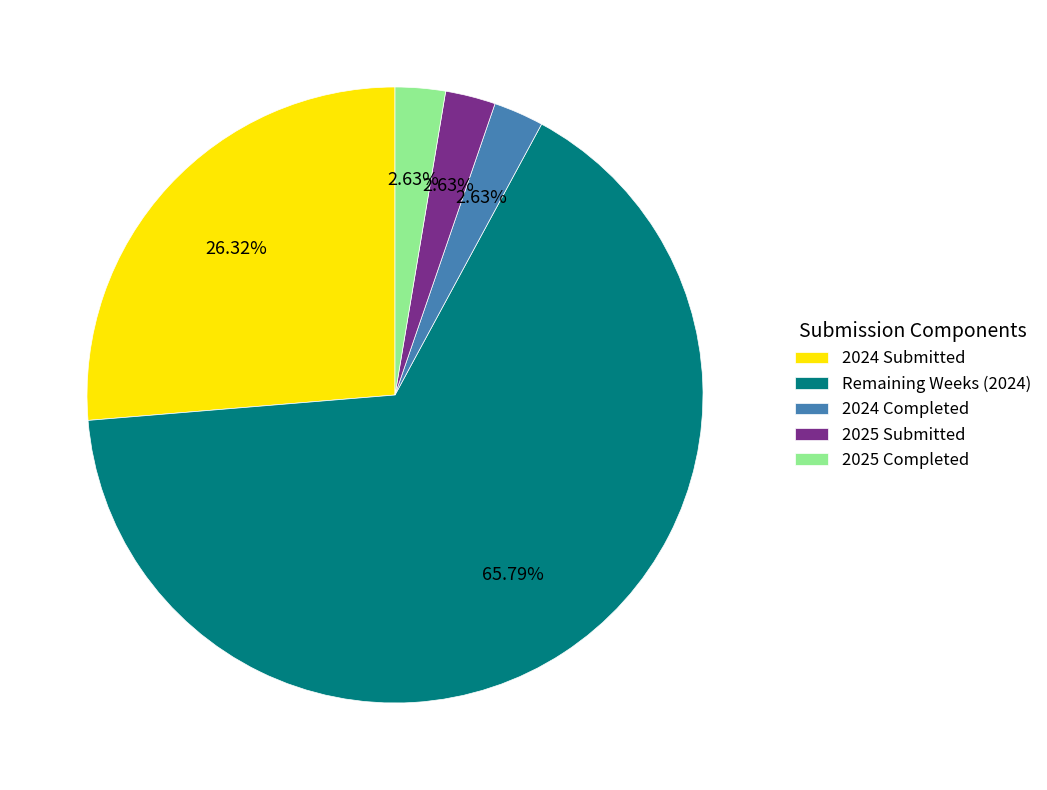

Combined, do 2025 Submitted and Remaining Weeks (2024) account for over 50%?

Yes